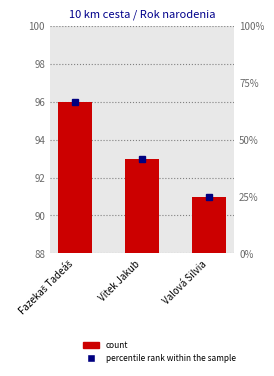

Count the values in the range 91 to 96.

3